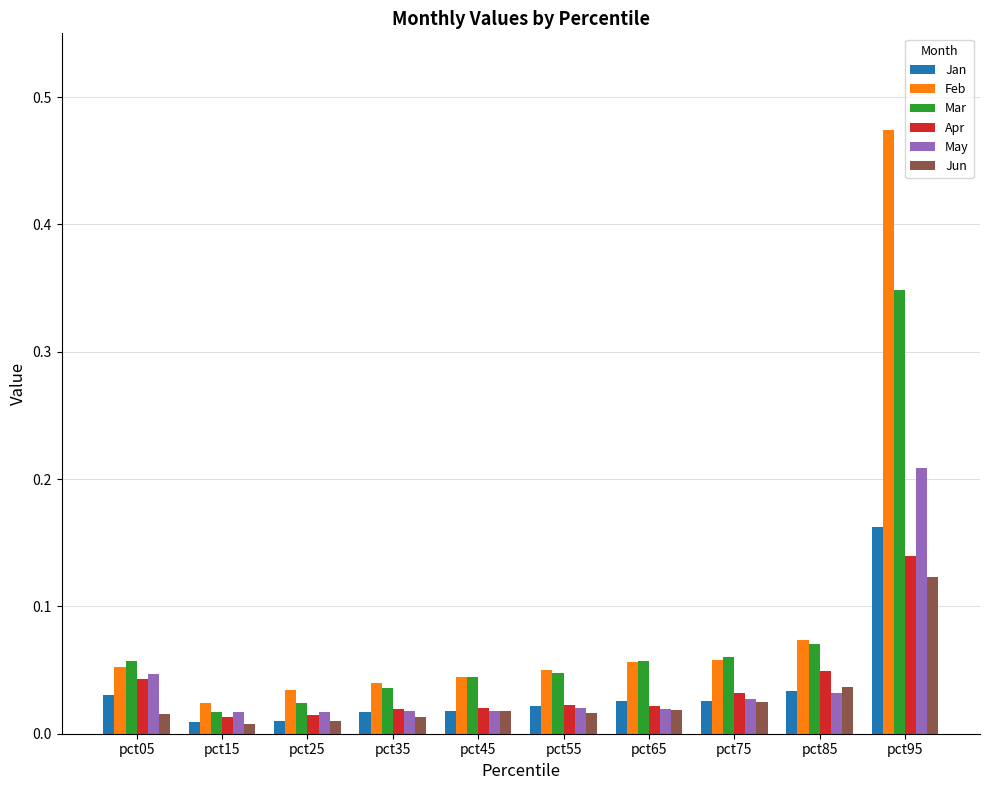

At which category does the chart reach its peak across all series?

pct95